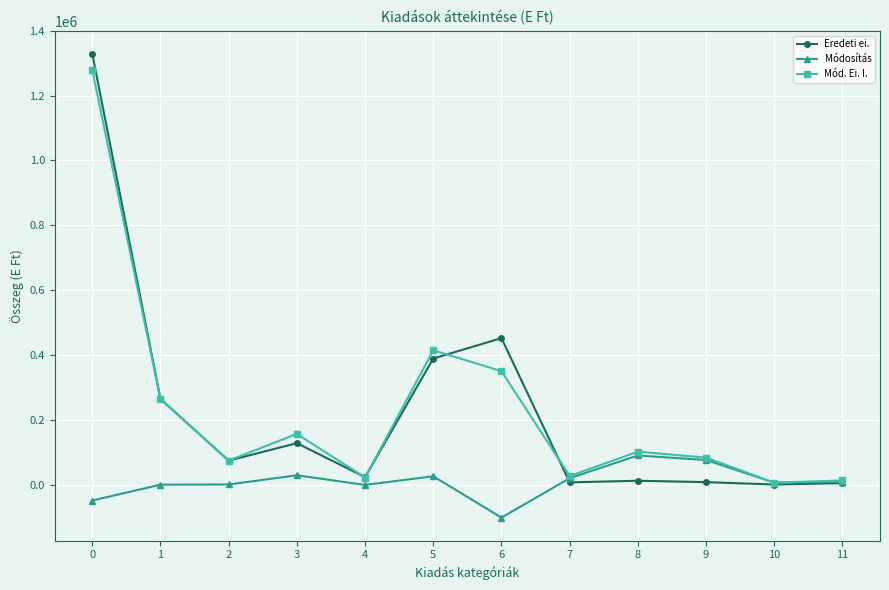

Is the value of Mód. Ei. I. at 5 greater than the value of Módosítás at 11?

Yes